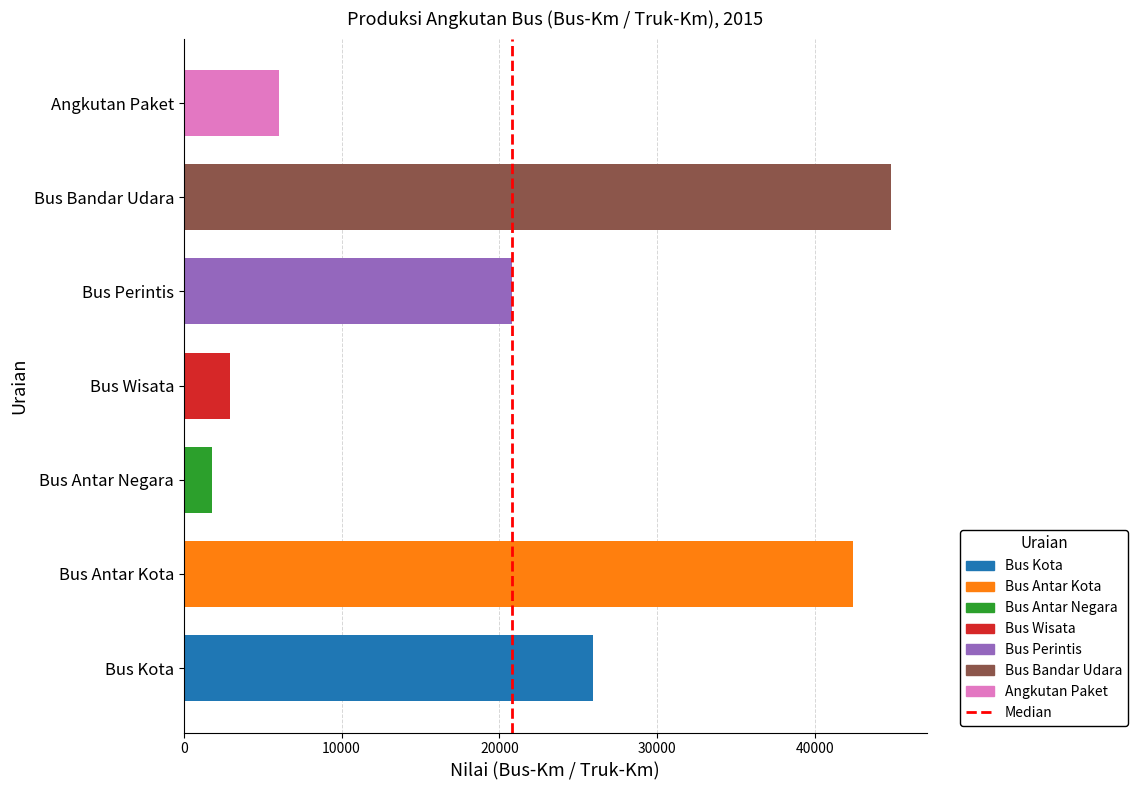

True or false: the data shows 1 at 10000.

False